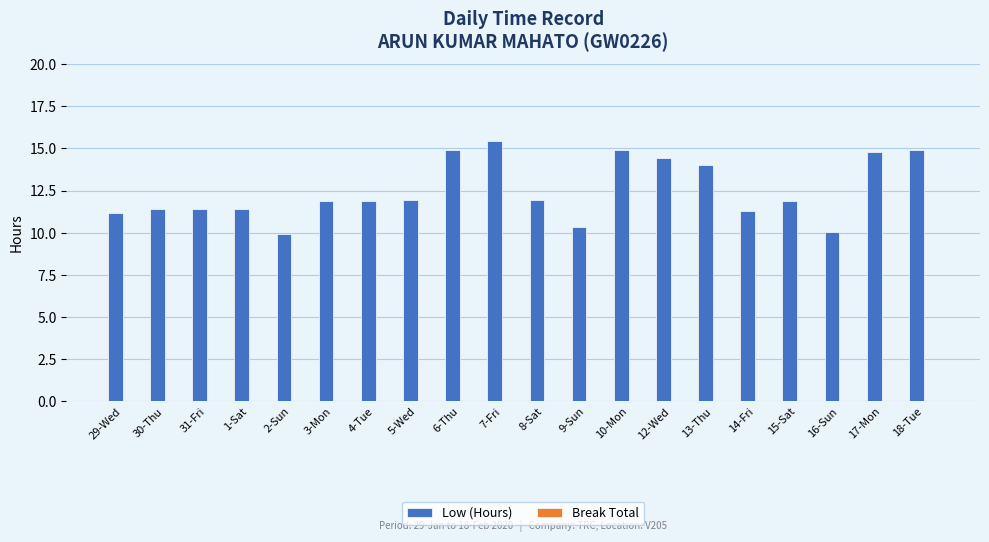

What position from the right is 13-Thu?

6